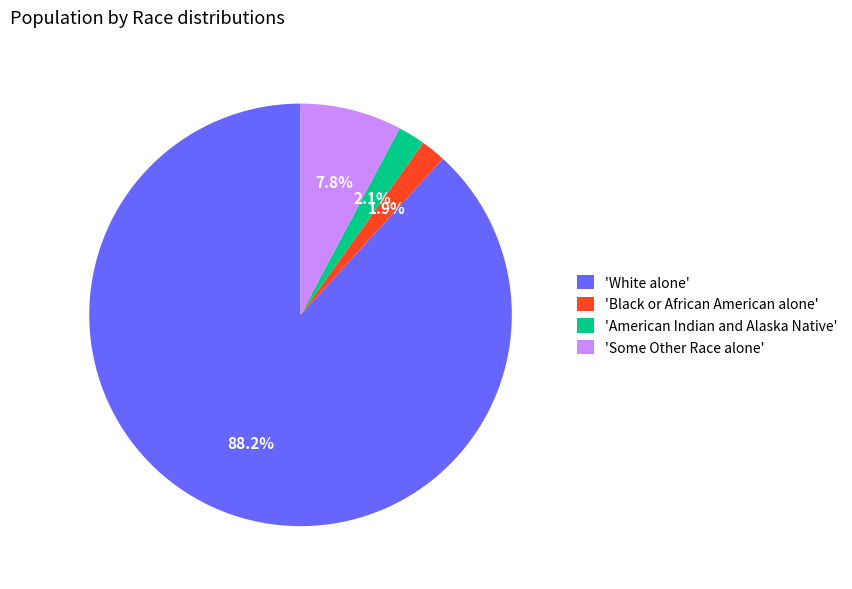

What is the largest slice in the pie chart?

'White alone'